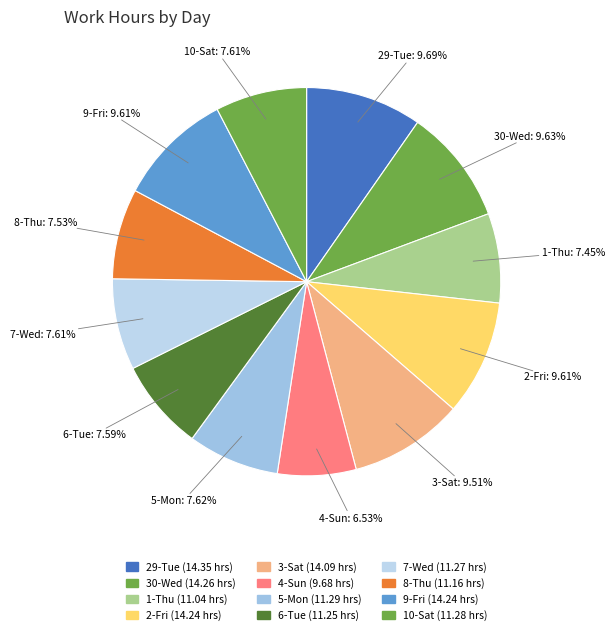

Does 10-Sat account for over 50% of the chart?

No